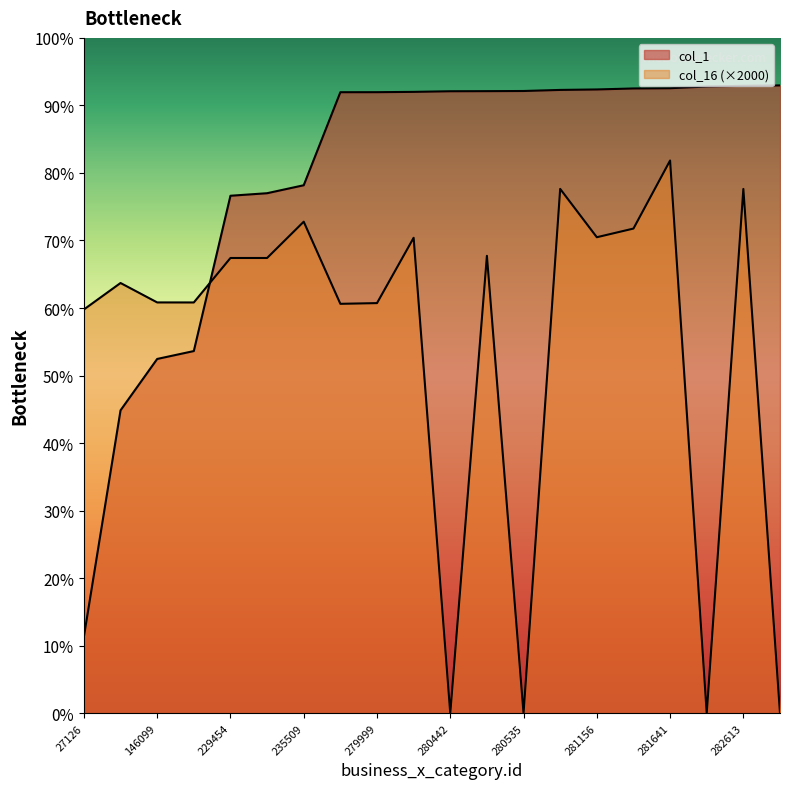

What is the highest value of the col_16 series?

81845.8